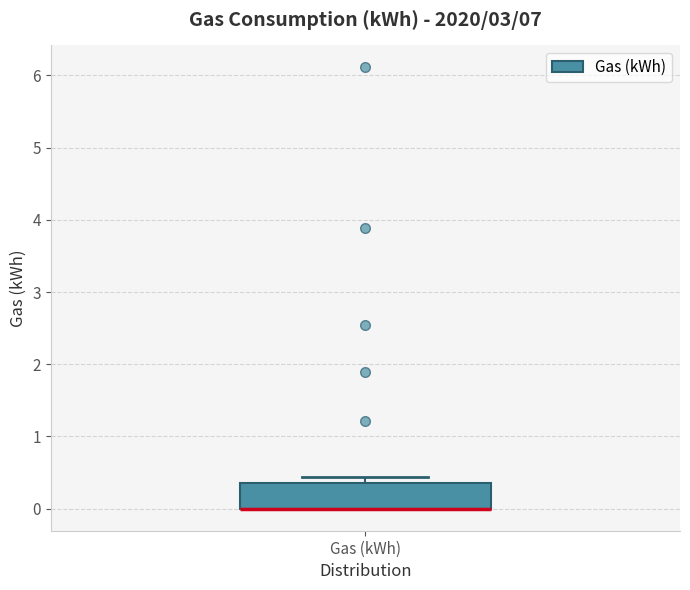

Transcribe this box plot: give where the median line is, the range the box spans, and where the two whiskers end, as read against the y-axis. The values are not printed on the chart, so give them approximately, as read against the axis.

median 0.0 (drawn on the box's lower edge), box 0.0 to 0.4, whiskers 0.0 to 0.4 (just above the box's upper edge)